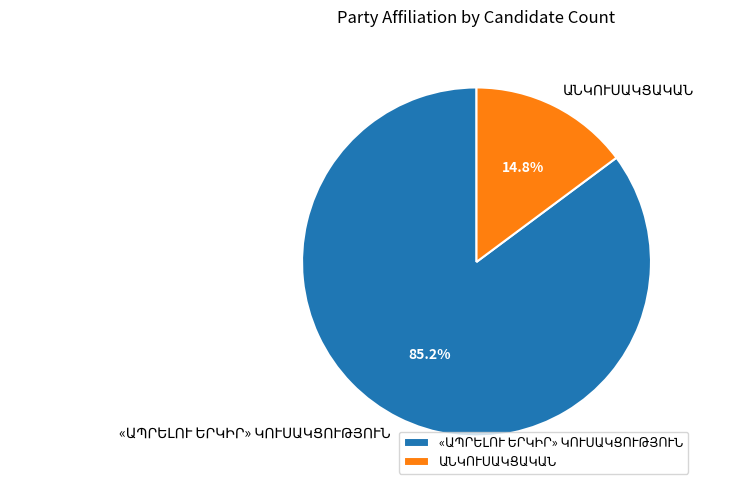

Combined, what portion of the pie is ԱՆԿՈՒՍԱԿՑԱԿԱՆ and «ԱՊՐԵԼՈՒ ԵՐԿԻՐ» ԿՈՒՍԱԿՑՈՒԹՅՈՒՆ?

100.0%